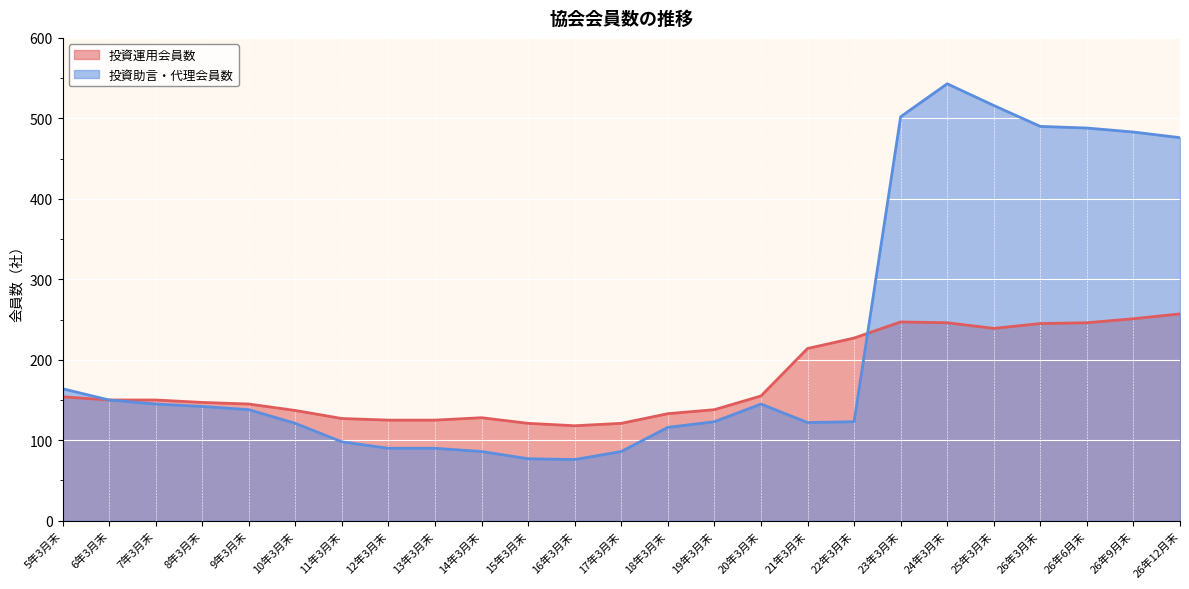

Does the chart display data point markers on the line(s)?

No